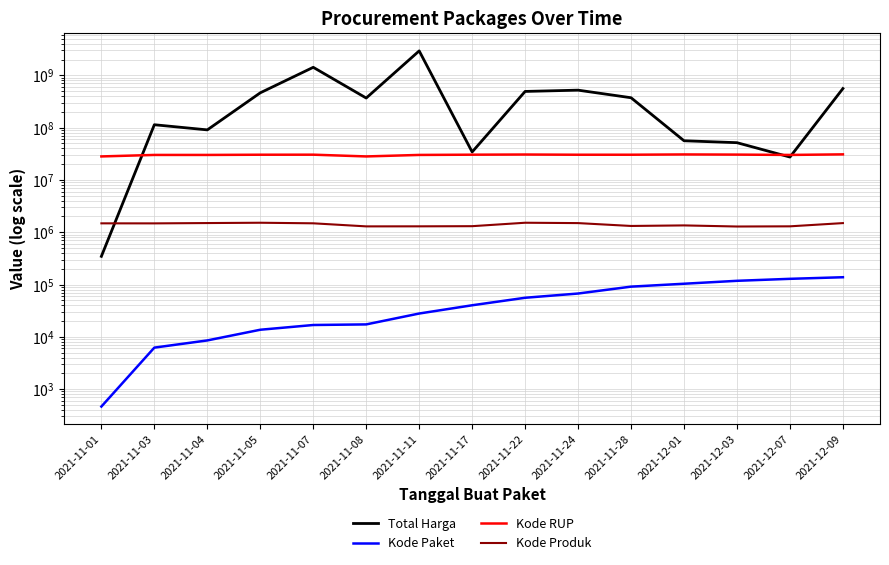

Reading left to right, extract all data points from this chart.

Total Harga: 346053	113741270	90672075	464002100	1425867900	368566000	2938963240	34292000	493000000	521459200	373404000	56152800	51601000	27412000	559971000
Kode Paket: 464	6214	8530	13652	16823	17272	27891	40112	55826	67279	91101	103541	117783	128516	137876
Kode RUP: 28171087	30089034	30089034	30372232	30428912	28171469	30089034	30416731	30636058	30352738	30363247	30745112	30527421	30089034	30852642
Kode Produk: 1479674	1477439	1498322	1519264	1481562	1294388	1297110	1305852	1519260	1495514	1318333	1350905	1286873	1297110	1495514